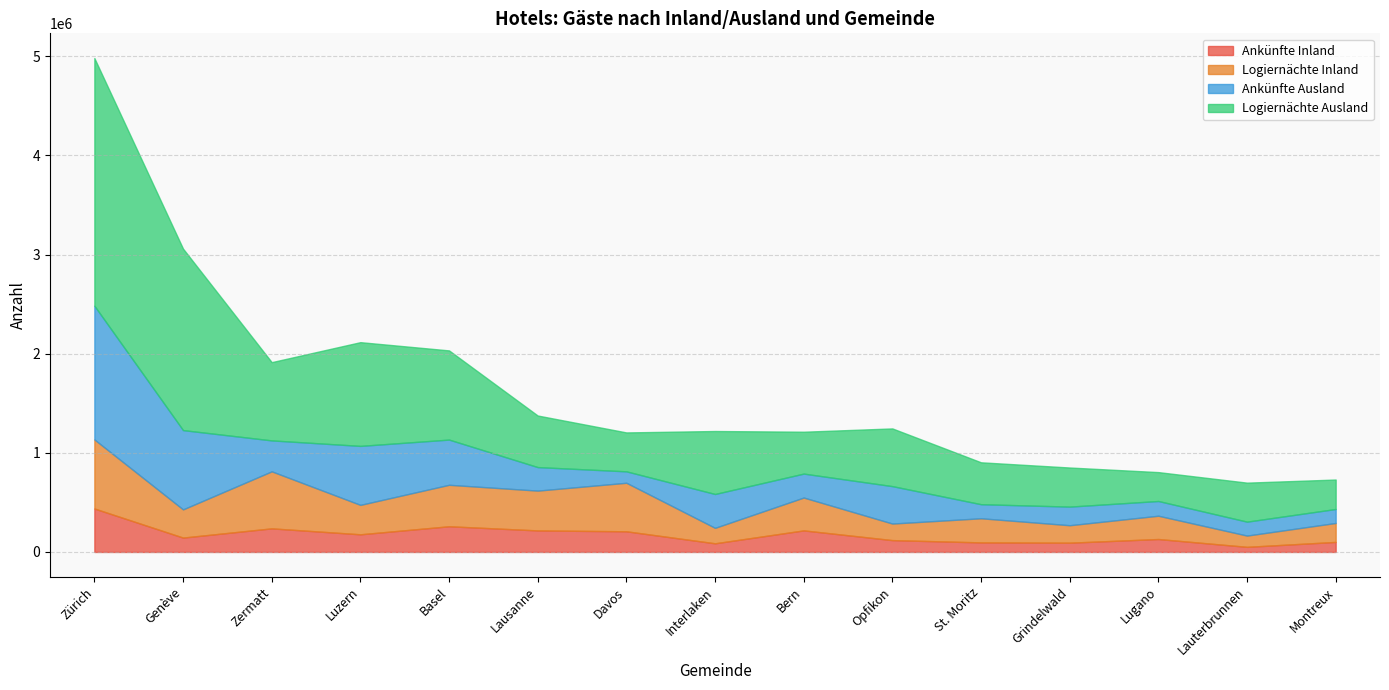

Rank the series by their maximum value, from lowest to highest.

Ankünfte Inland, Logiernächte Inland, Ankünfte Ausland, Logiernächte Ausland